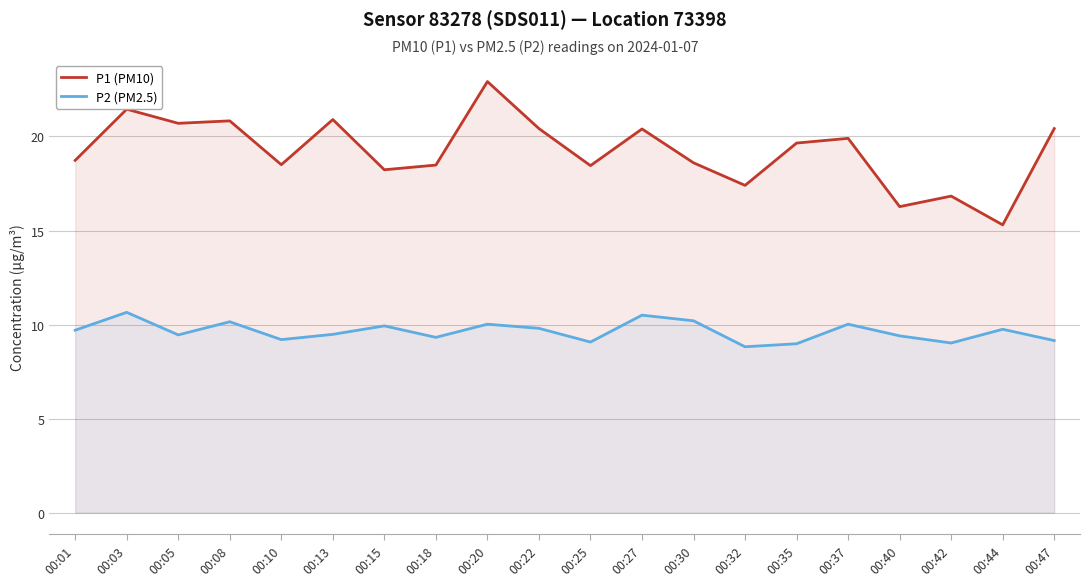

Reading left to right, extract all data points from this chart.

P1 (PM10): 00:01=18.7	00:03=21.4	00:05=20.7	00:08=20.8	00:10=18.5	00:13=20.9	00:15=18.2	00:18=18.5	00:20=22.9	00:22=20.4	00:25=18.4	00:27=20.4	00:30=18.6	00:32=17.4	00:35=19.6	00:37=19.9	00:40=16.3	00:42=16.8	00:44=15.3	00:47=20.4
P2 (PM2.5): 00:01=9.7	00:03=10.7	00:05=9.4	00:08=10.2	00:10=9.2	00:13=9.5	00:15=9.9	00:18=9.3	00:20=10.0	00:22=9.8	00:25=9.1	00:27=10.5	00:30=10.2	00:32=8.8	00:35=9.0	00:37=10.0	00:40=9.4	00:42=9.0	00:44=9.8	00:47=9.2